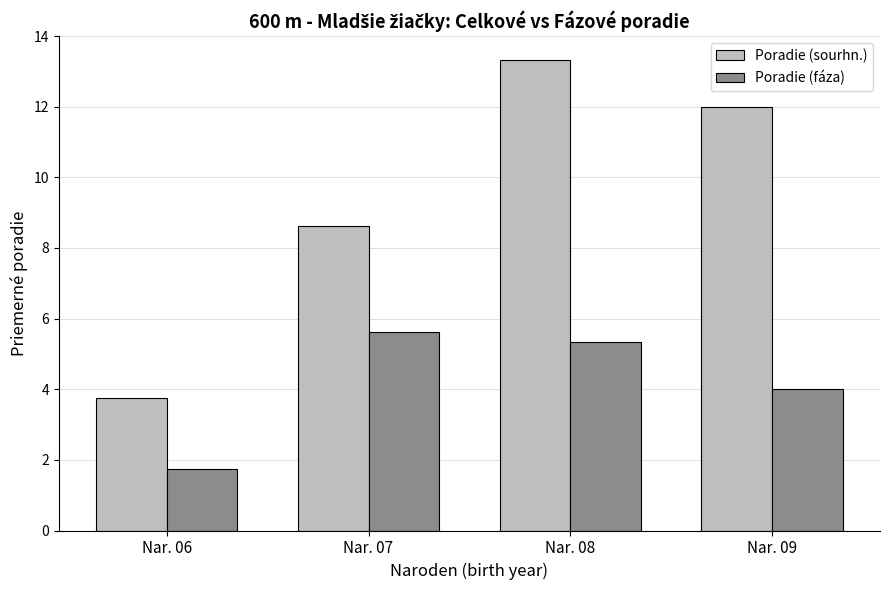

Rank the series by their average value, from highest to lowest.

Poradie (sourhn.), Poradie (fáza)